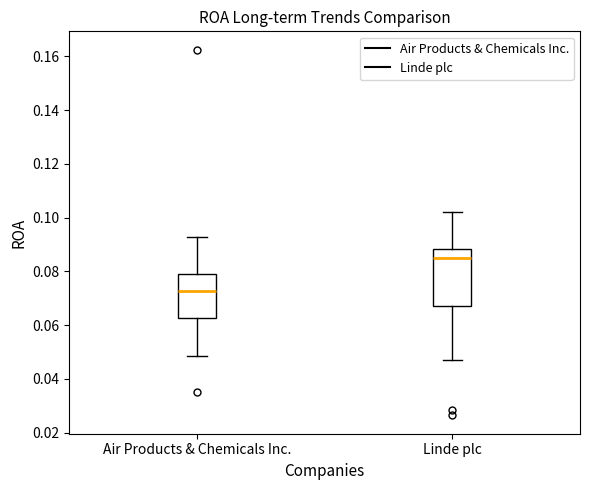

Reading left to right, read every box against the y-axis: the position of its median line, the range the box covers, and the ends of its whiskers. The values are not printed on the chart, so give them approximately, as read against the axis.

Air Products & Chemicals Inc.: median 0.072, box 0.062 to 0.080, whiskers 0.048 to 0.092
Linde plc: median 0.084, box 0.068 to 0.088, whiskers 0.046 to 0.102